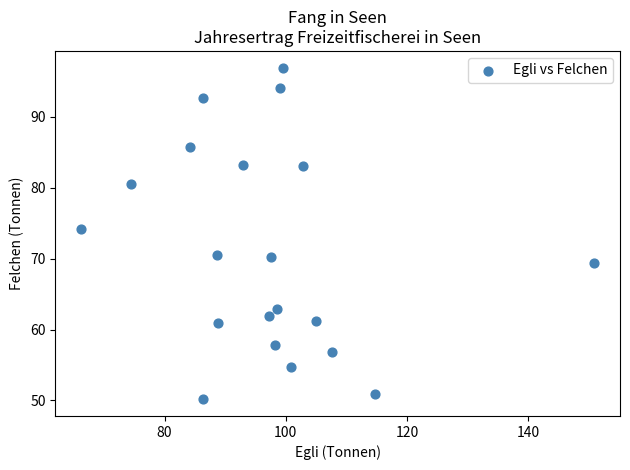

What Y value in the scatter plot is closest to 73?

74.2